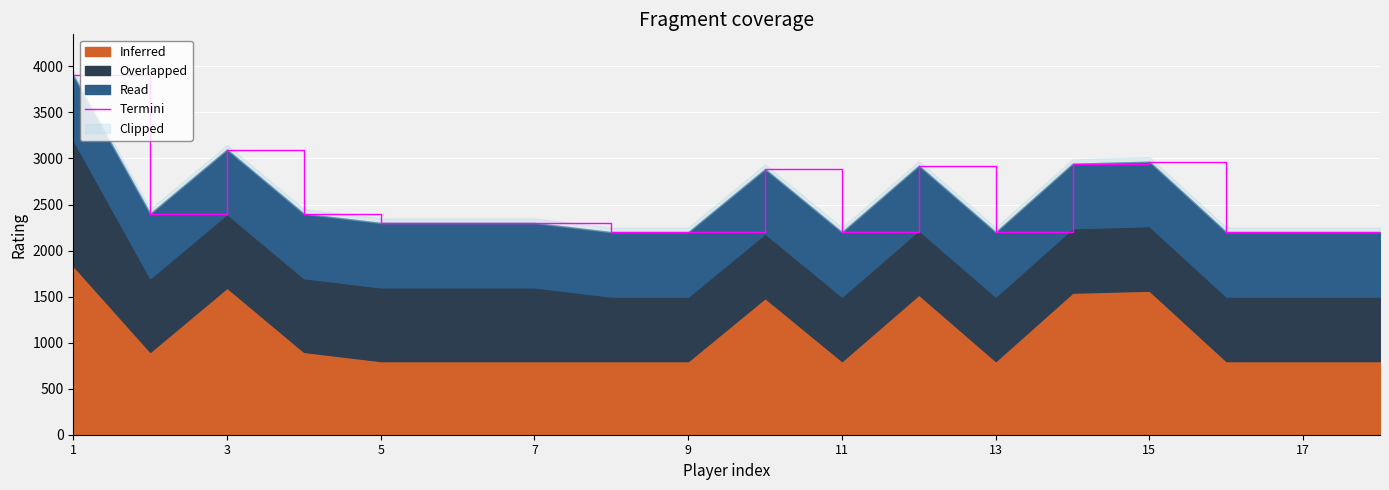

What is the ratio of the value at 11 to the value at 9?

1.0